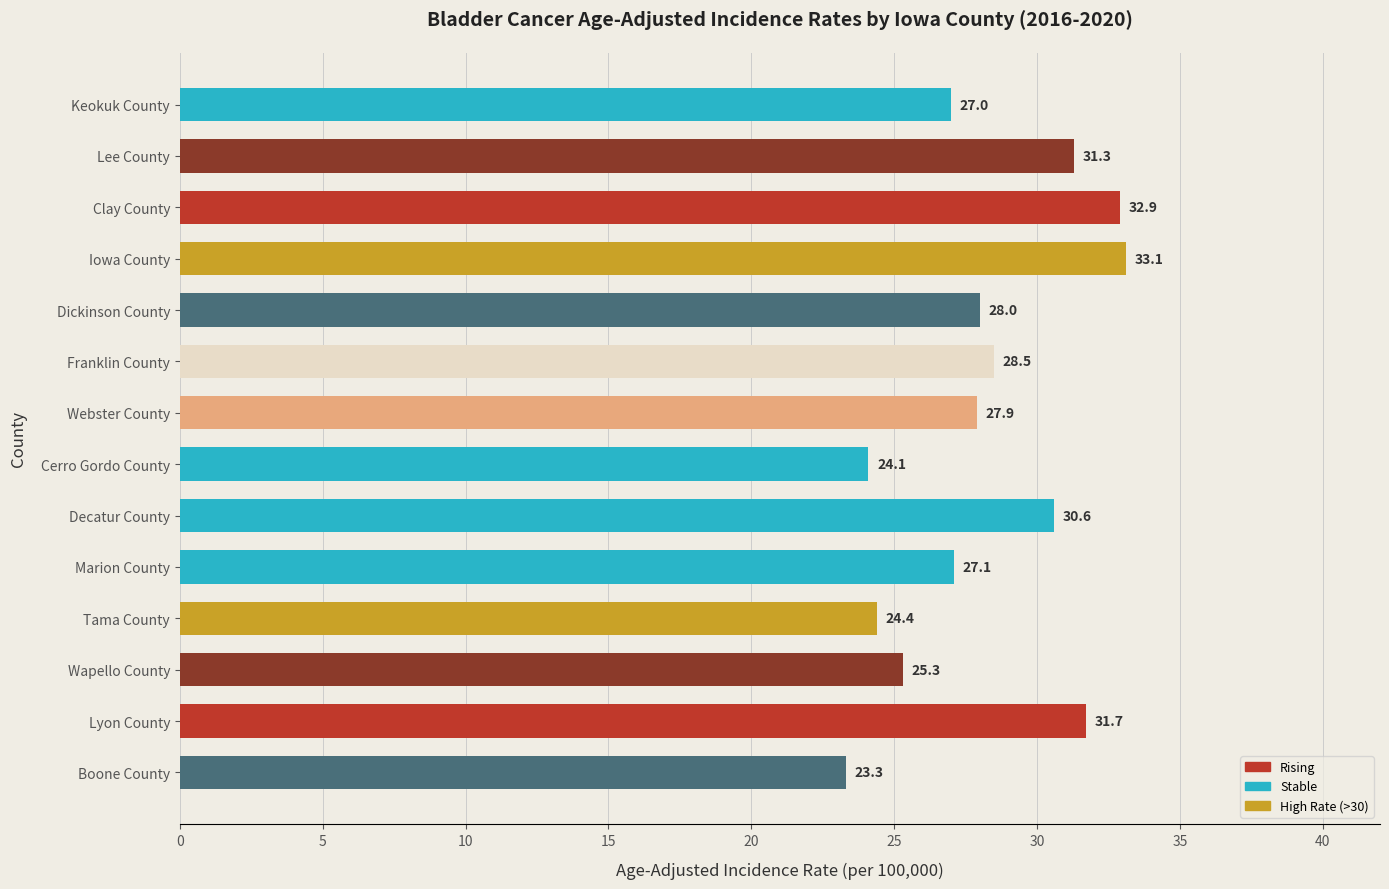

What is the difference between the values at Franklin County and Keokuk County?

1.5